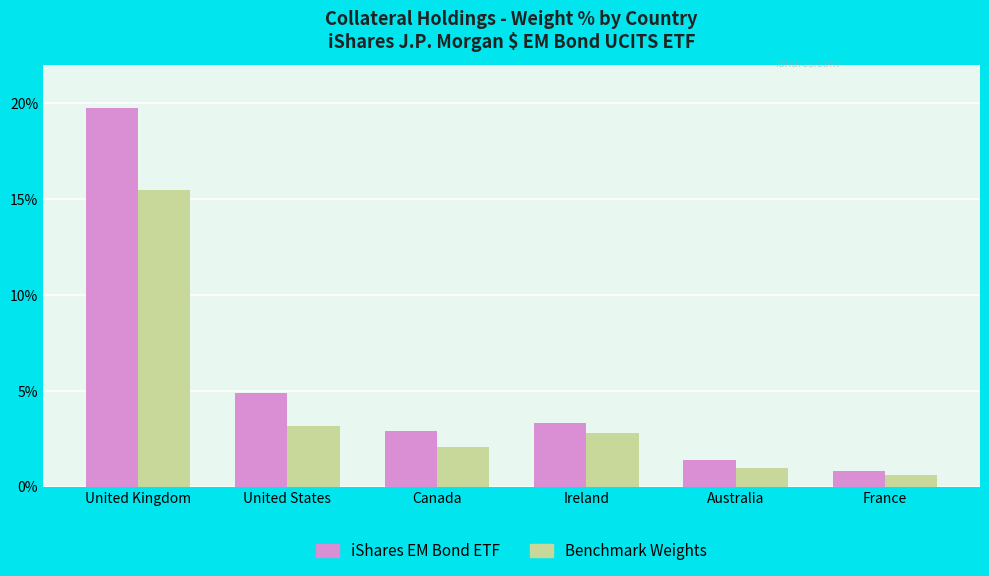

What is the label of the 4th bar from the left?

Ireland